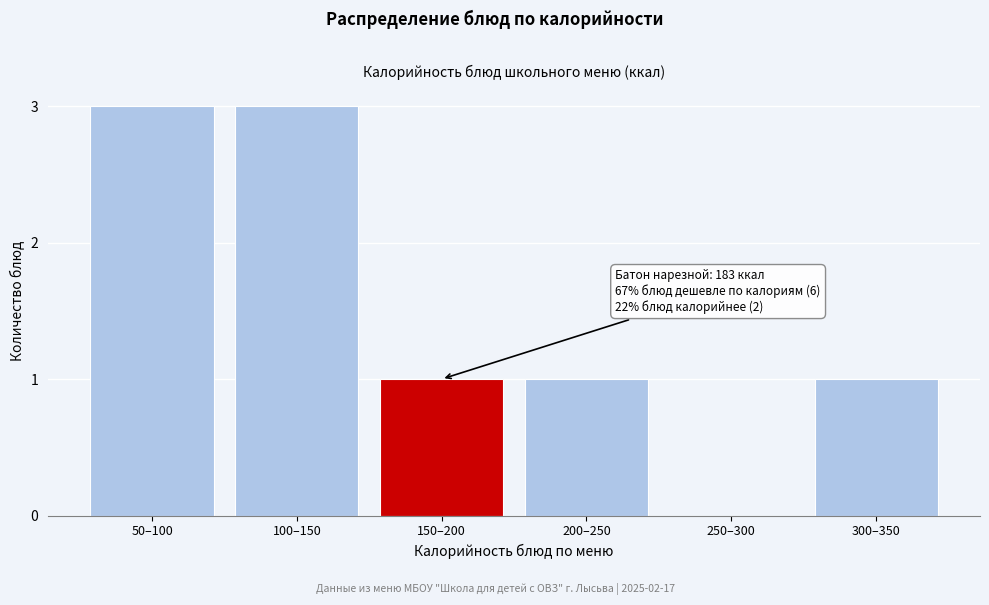

Reading left to right, list all the values displayed in this chart.

50–100=3	100–150=3	150–200=1	200–250=1	250–300=0	300–350=1